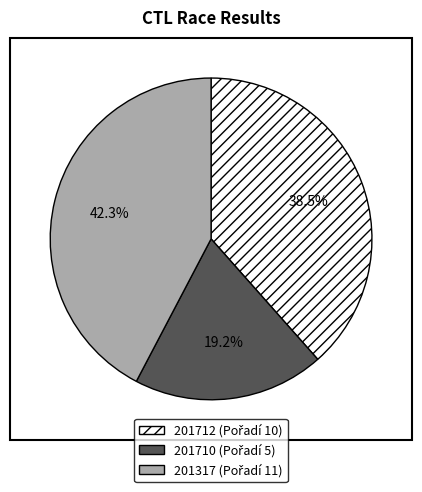

Rank the categories by value from lowest to highest.

201710, 201712, 201317